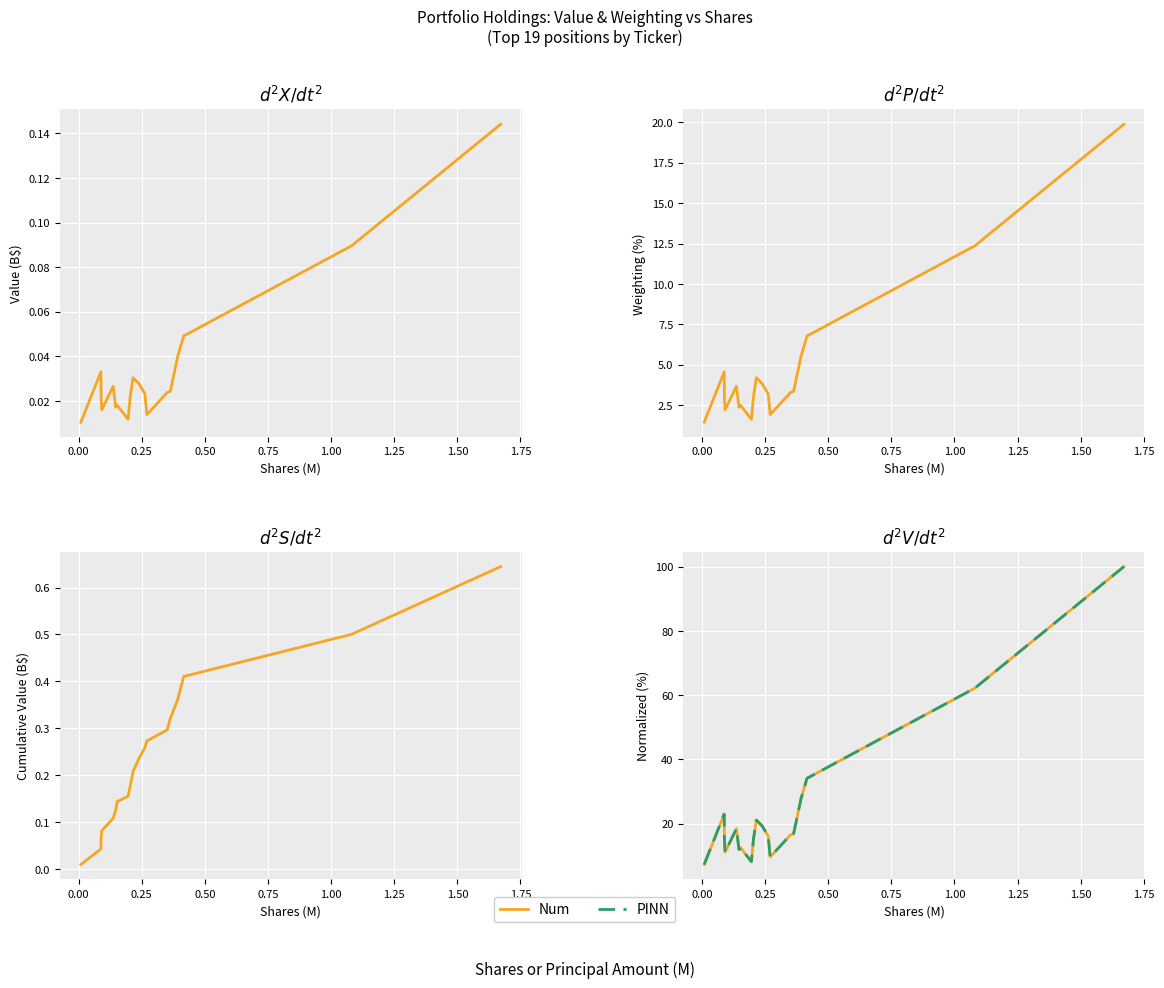

Is the value of Weighting at 0.75 greater than the value of PINN at −0.25?

No